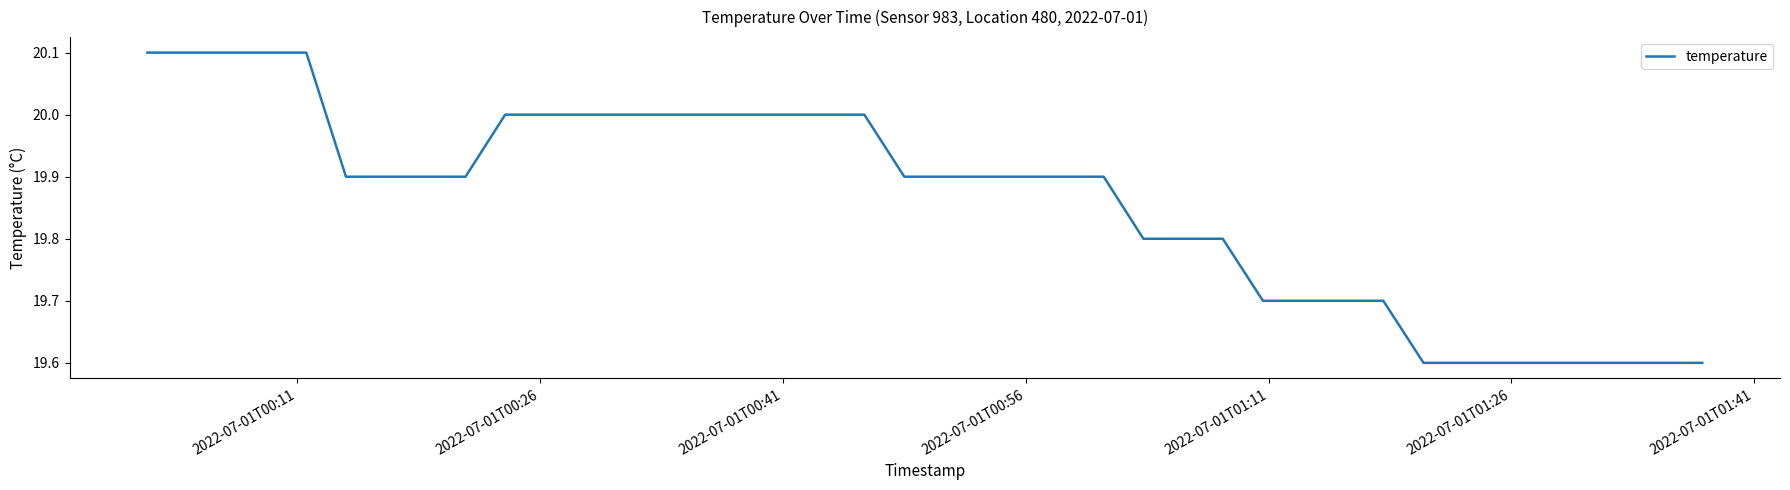

What is the maximum value shown in the chart?

20.1